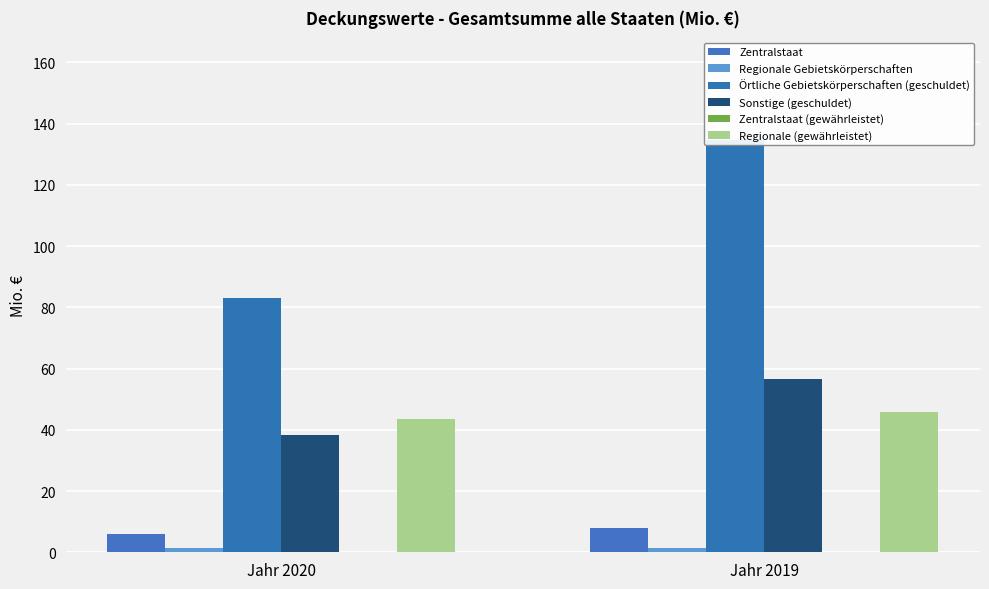

What is the minimum value for Regionale Gebietskörperschaften?

1.5